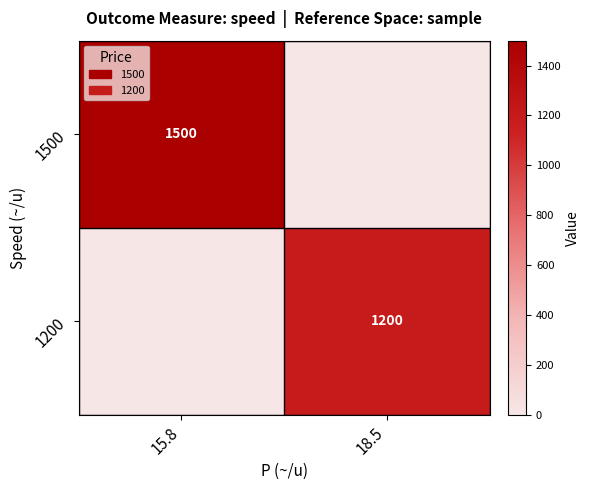

The 1200 series shows 1868 at 18.5. True or false?

False